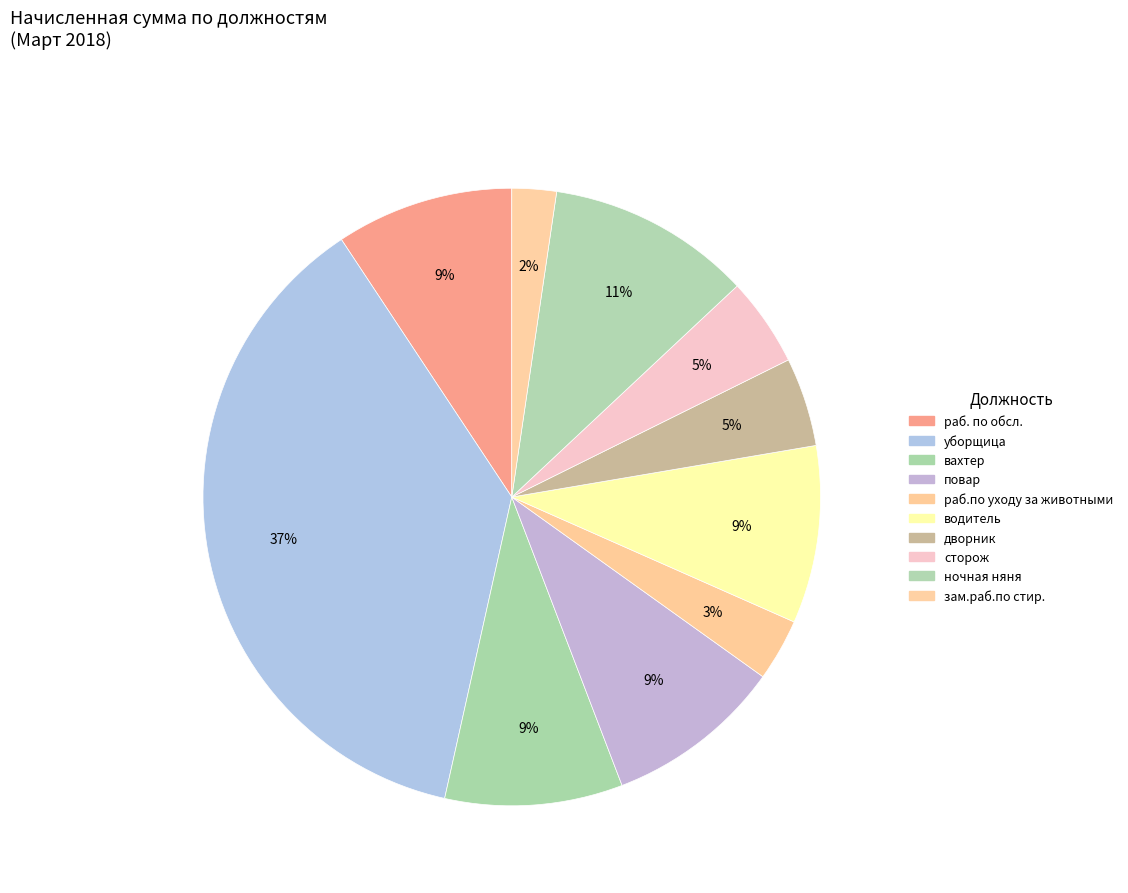

Approximately how many times larger is the value at вахтер compared to сторож?

2.0